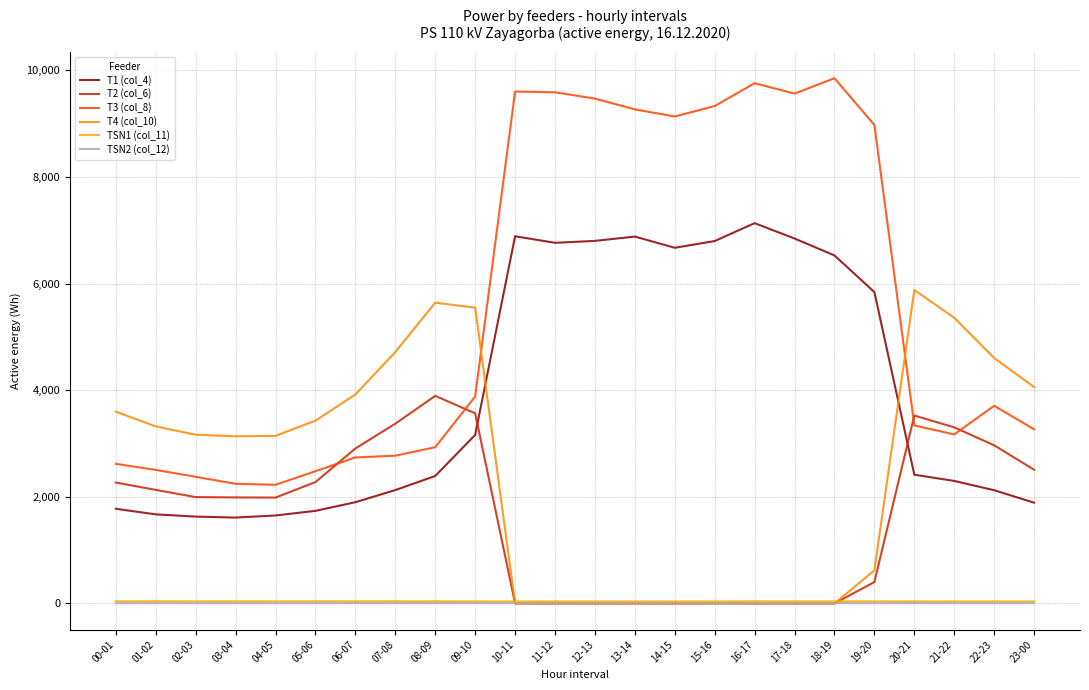

Between 10-11 and 15-16, which is larger?

10-11